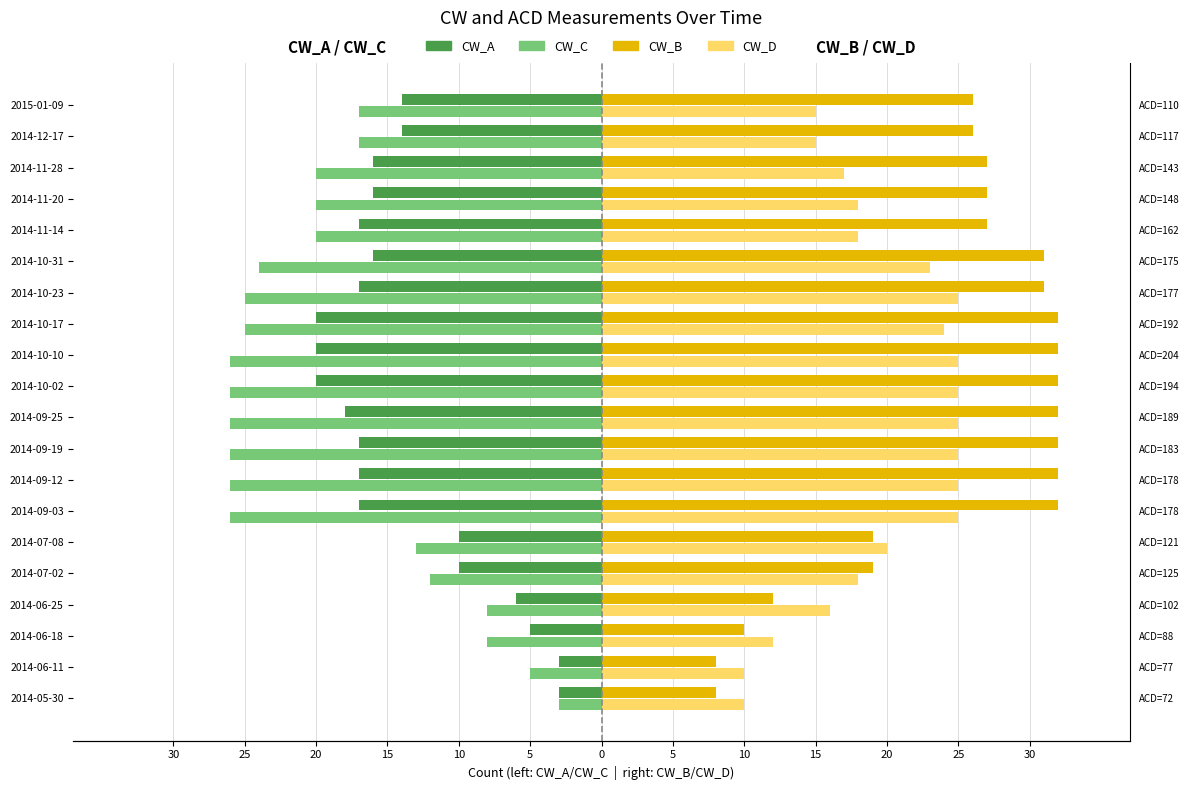

What is the smallest value displayed?

-26